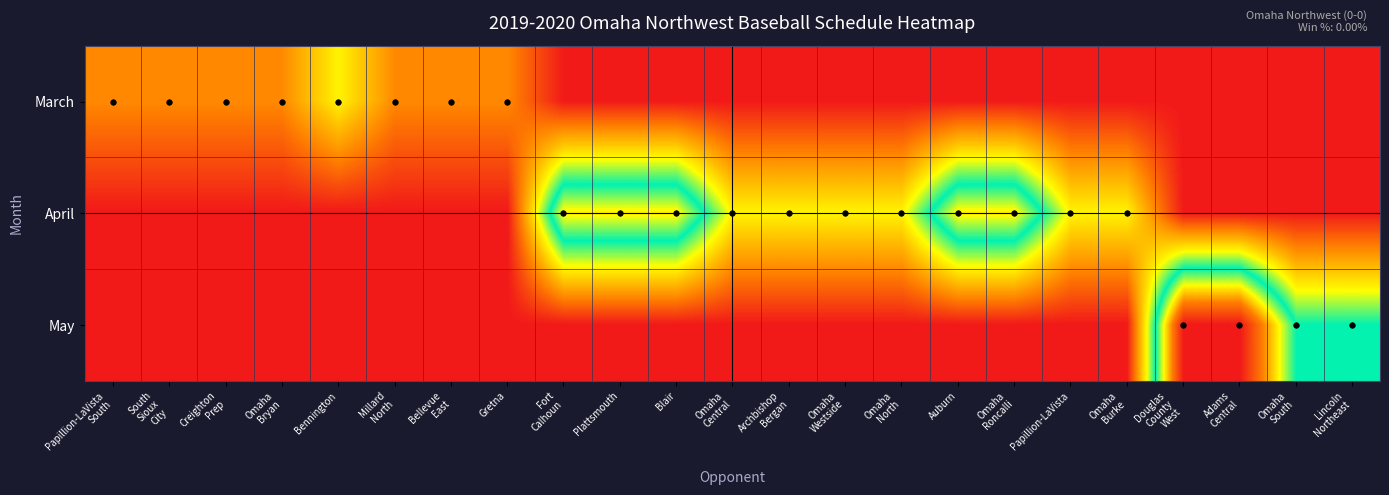

Reading left to right, transcribe all the data shown in this chart.

March: Papillion-LaVista
South=1	South
Sioux
City=1	Creighton
Prep=1	Omaha
Bryan=1	Bennington=2	Millard
North=1	Bellevue
East=1	Gretna=1	Fort
Calhoun=0	Plattsmouth=0	Blair=0	Omaha
Central=0	Archbishop
Bergan=0	Omaha
Westside=0	Omaha
North=0	Auburn=0	Omaha
Roncalli=0	Papillion-LaVista=0	Omaha
Burke=0	Douglas
County
West=0	Adams
Central=0	Omaha
South=0	Lincoln
Northeast=0
April: Papillion-LaVista
South=0	South
Sioux
City=0	Creighton
Prep=0	Omaha
Bryan=0	Bennington=0	Millard
North=0	Bellevue
East=0	Gretna=0	Fort
Calhoun=4	Plattsmouth=4	Blair=4	Omaha
Central=2	Archbishop
Bergan=2	Omaha
Westside=2	Omaha
North=2	Auburn=4	Omaha
Roncalli=4	Papillion-LaVista=2	Omaha
Burke=2	Douglas
County
West=0	Adams
Central=0	Omaha
South=0	Lincoln
Northeast=0
May: Papillion-LaVista
South=0	South
Sioux
City=0	Creighton
Prep=0	Omaha
Bryan=0	Bennington=0	Millard
North=0	Bellevue
East=0	Gretna=0	Fort
Calhoun=0	Plattsmouth=0	Blair=0	Omaha
Central=0	Archbishop
Bergan=0	Omaha
Westside=0	Omaha
North=0	Auburn=0	Omaha
Roncalli=0	Papillion-LaVista=0	Omaha
Burke=0	Douglas
County
West=6	Adams
Central=6	Omaha
South=3	Lincoln
Northeast=3